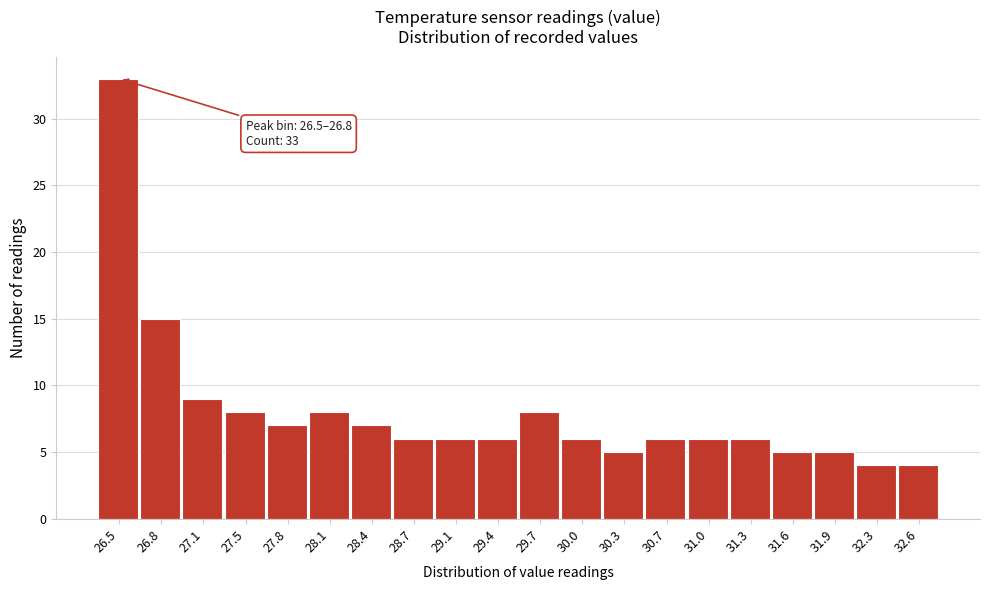

Reading left to right, extract all data points from this chart.

33	15	9	8	7	8	7	6	6	6	8	6	5	6	6	6	5	5	4	4